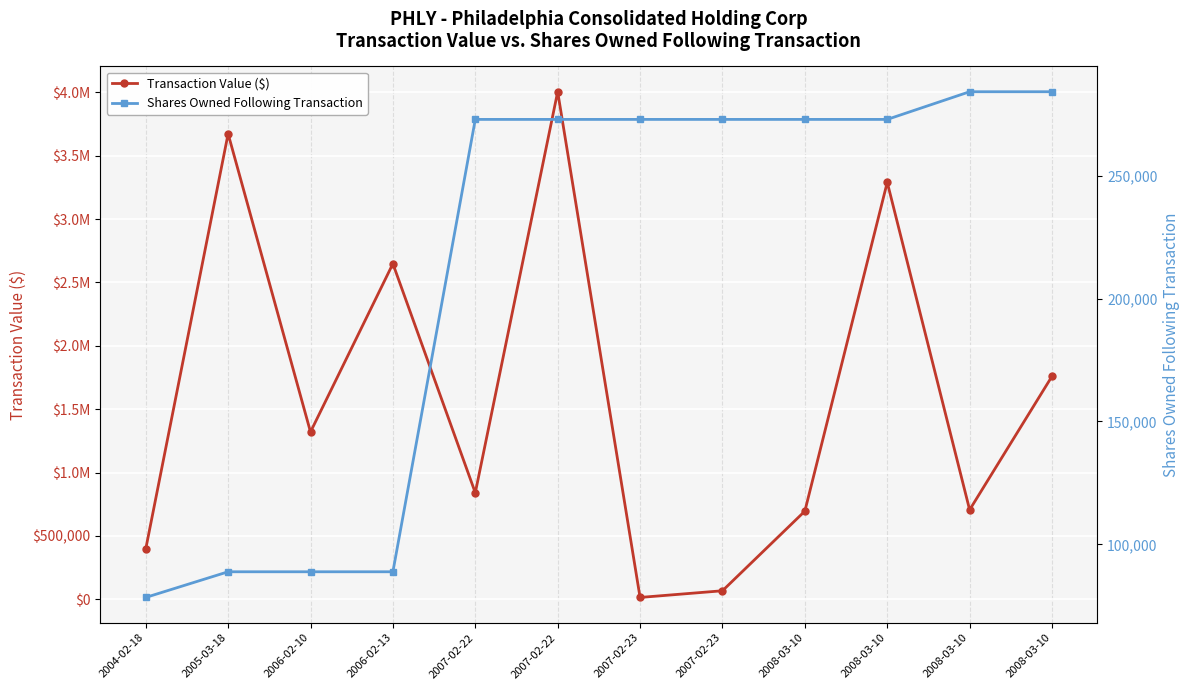

How many data points in Shares Owned Following Transaction are above 272961?

2